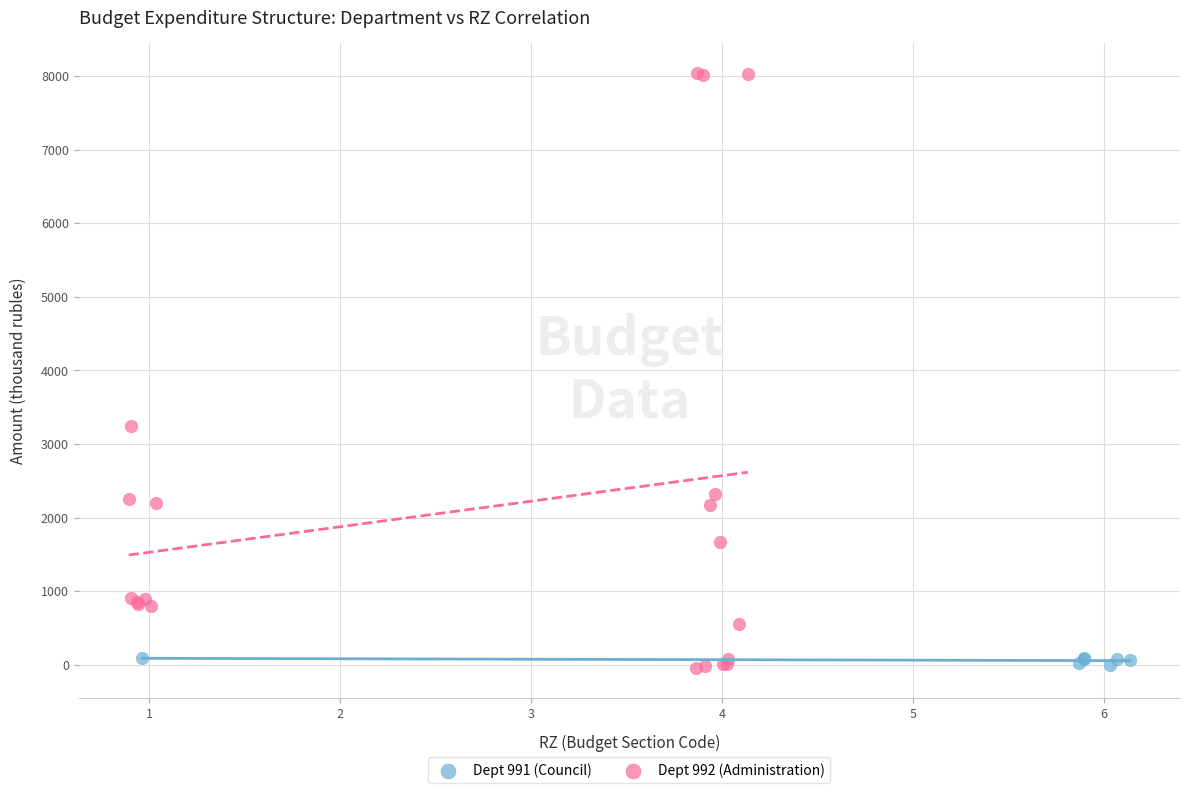

Which series reaches the maximum Y coordinate?

Dept 992 (Administration)